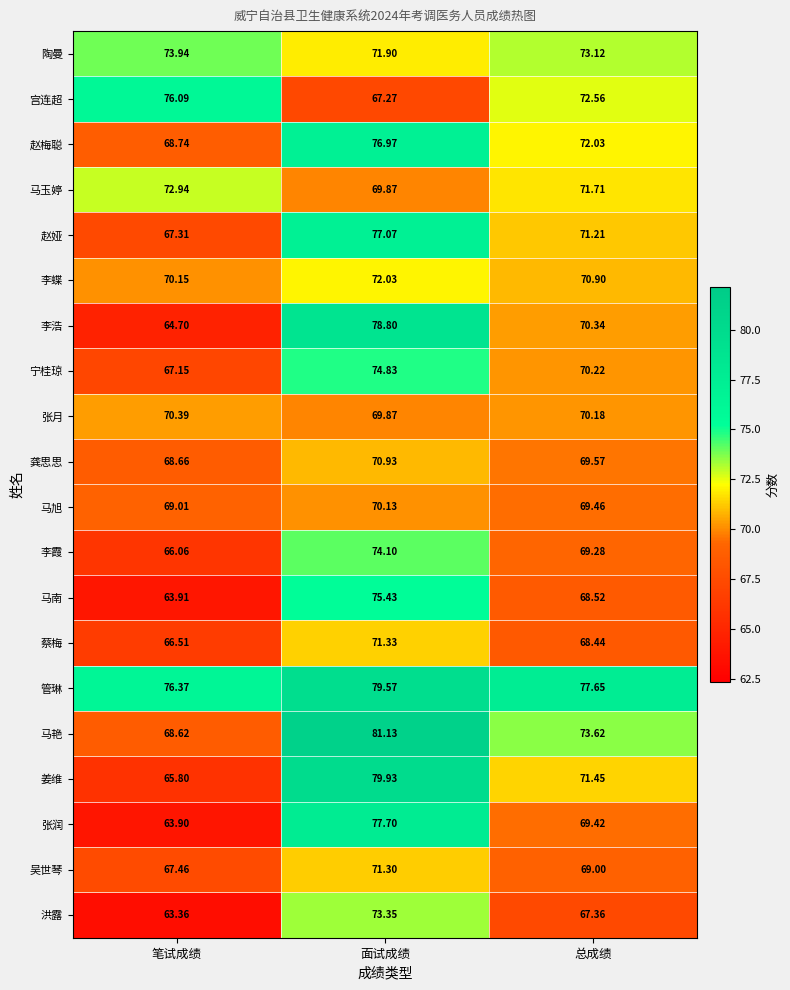

List the series in order of their peak value, highest first.

马艳, 姜维, 管琳, 李浩, 张润, 赵娅, 赵梅聪, 宫连超, 马南, 宁桂琼, 李霞, 陶曼, 洪露, 马玉婷, 李蝶, 蔡梅, 吴世琴, 龚思思, 张月, 马旭